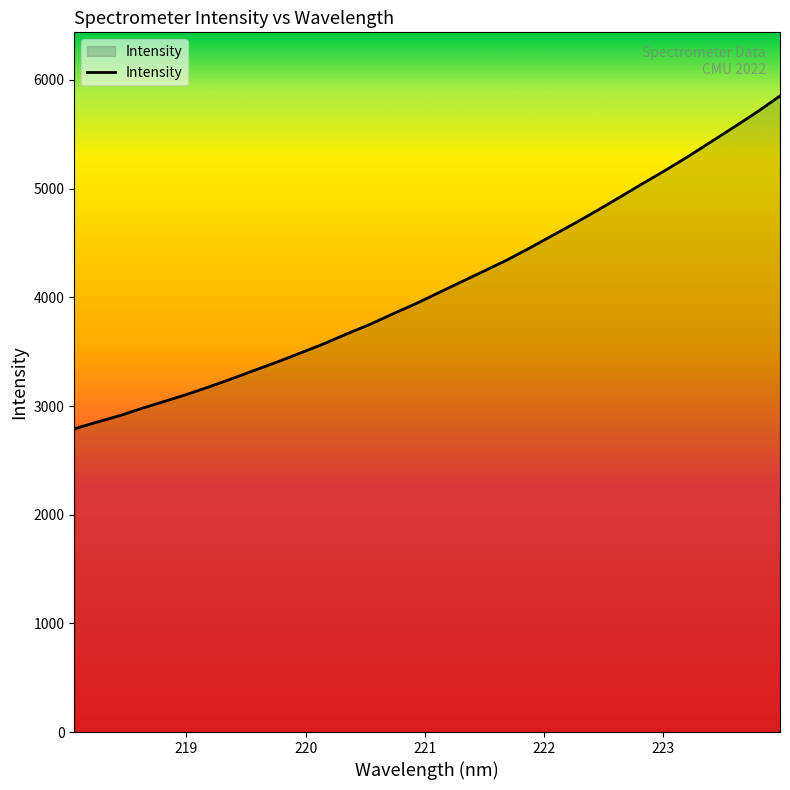

What is the smallest value displayed?

2790.1